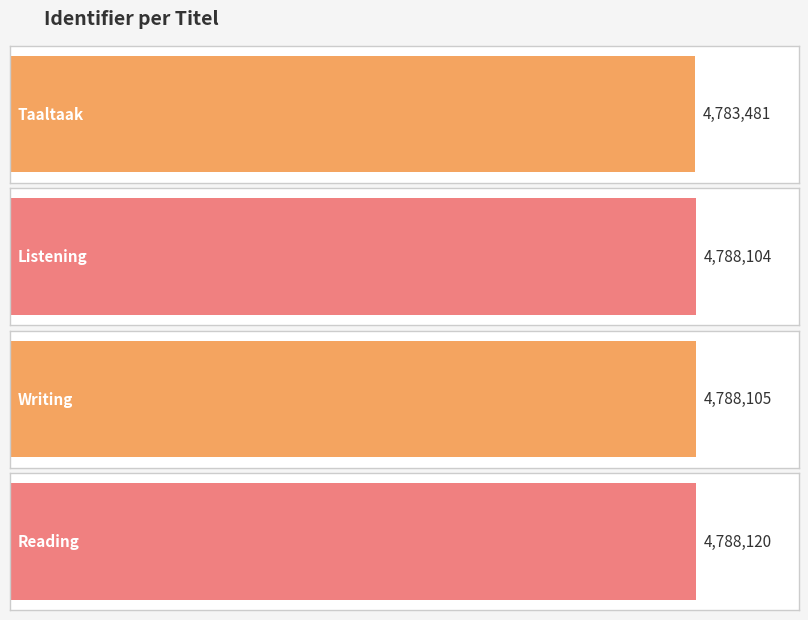

What is the maximum value shown in the chart?

4788120